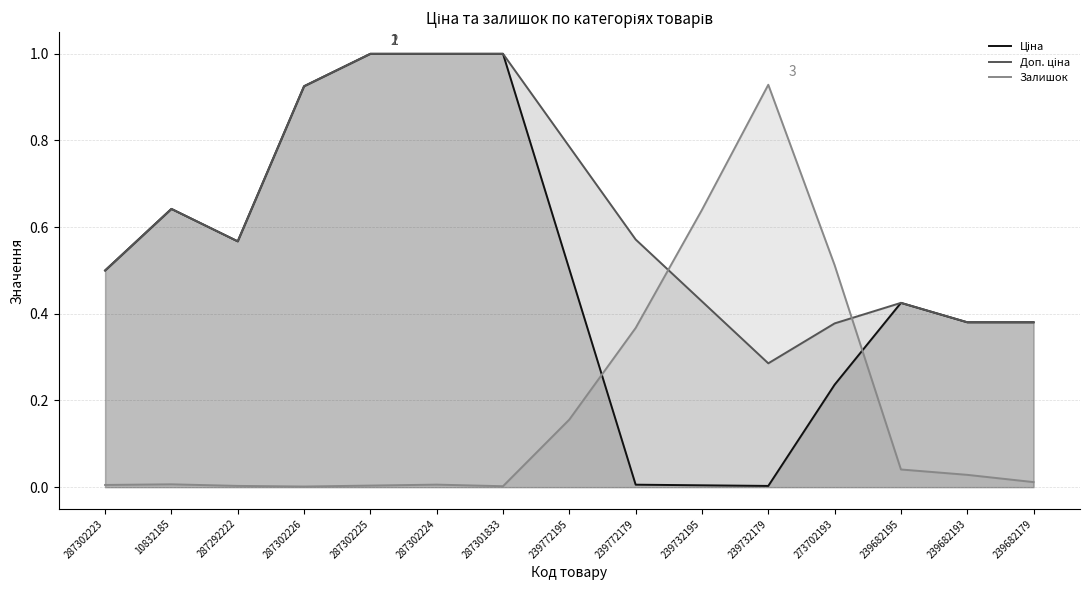

What is the label of the 14th point from the left?

239682193